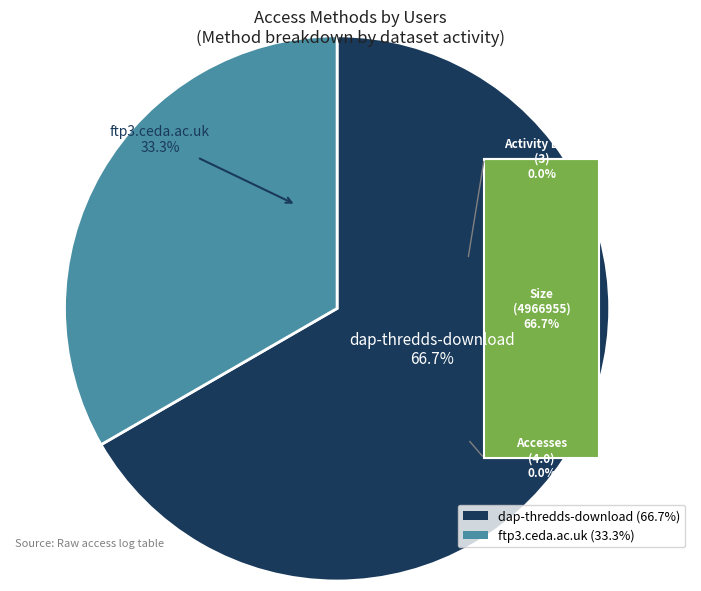

What is the majority slice?

dap-thredds-download